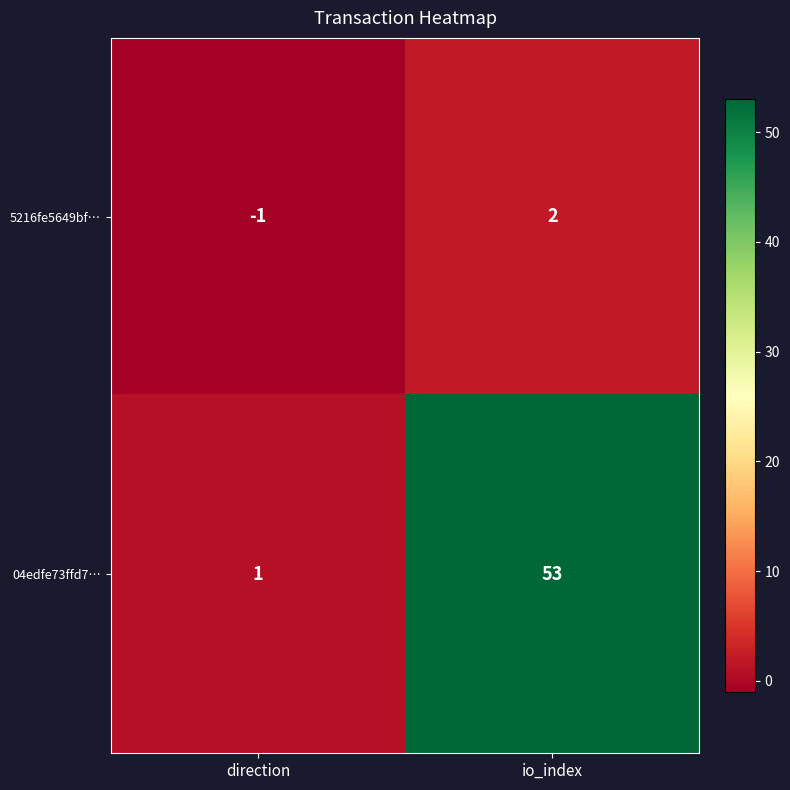

What is the sum of the 04edfe73ffd7… values at io_index and direction?

54